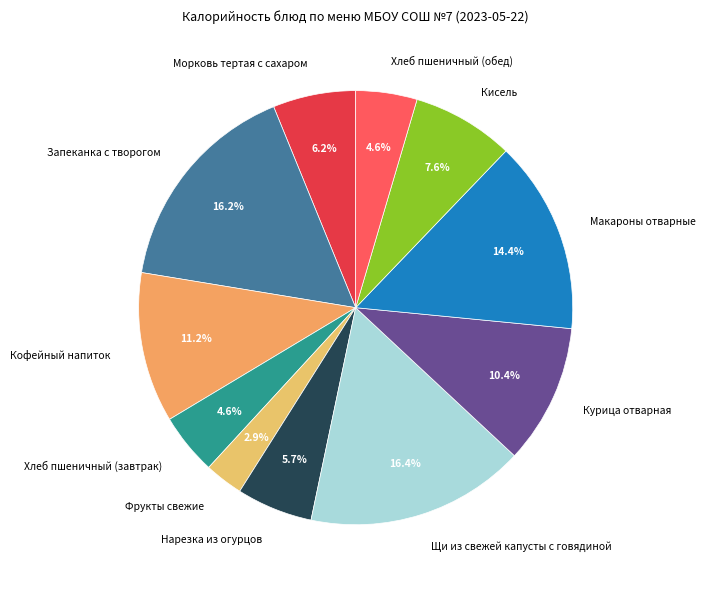

To the nearest percent, what is the combined percentage of Кисель and Кофейный напиток?

19%